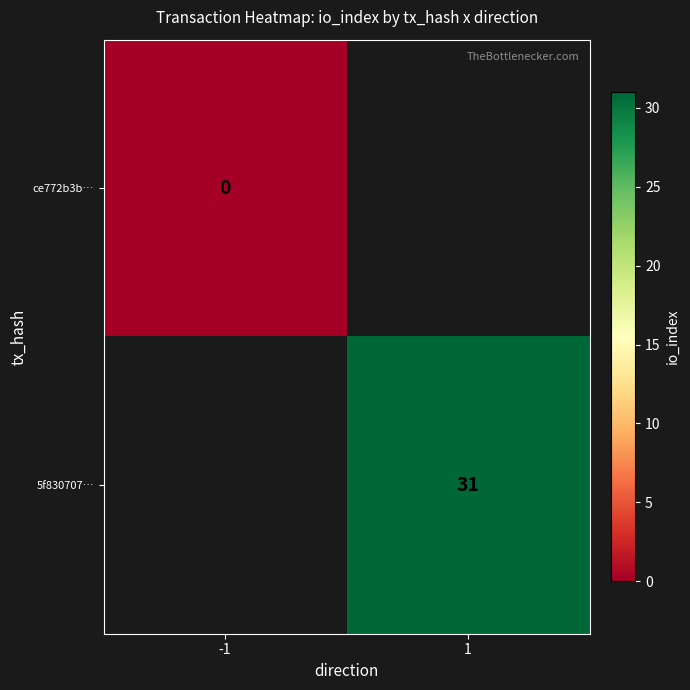

The value of 5f830707… at 1 is 31. True or false?

True